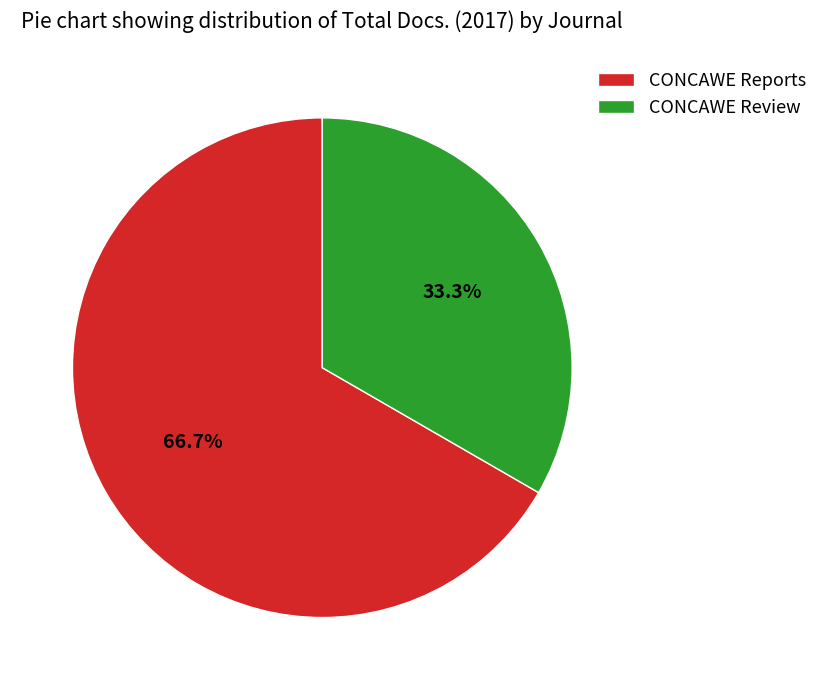

To the nearest percent, what portion does CONCAWE Reports represent?

67%